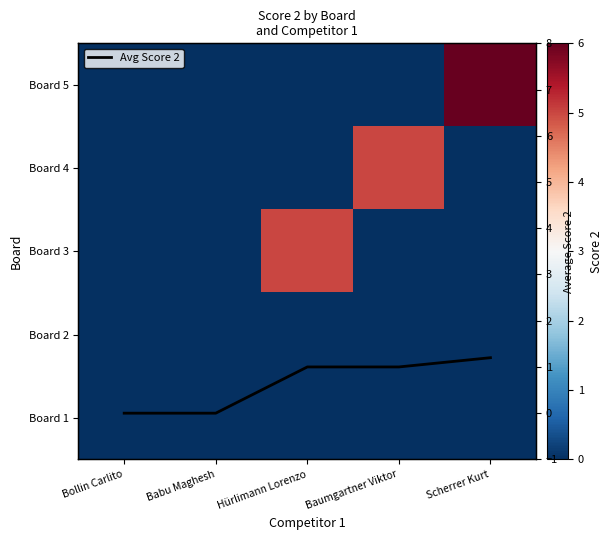

Rank the series at Bollin Carlito from lowest to highest value.

Board 1, Board 2, Board 3, Board 4, Board 5, Avg Score 2 per Competitor